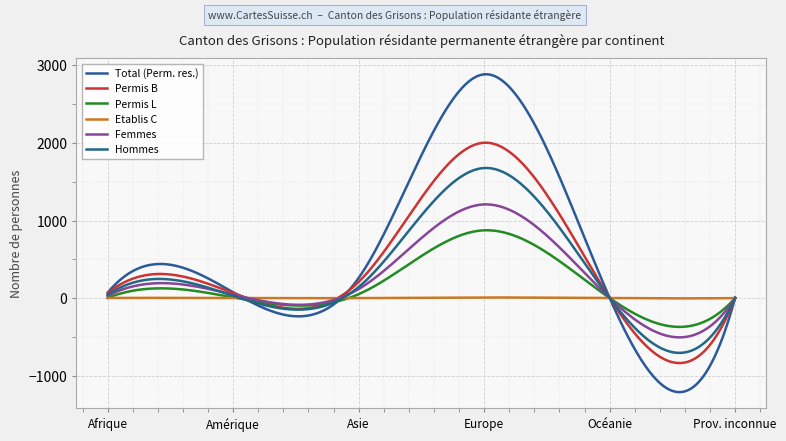

At which category is the sum across all series the highest?

Europe